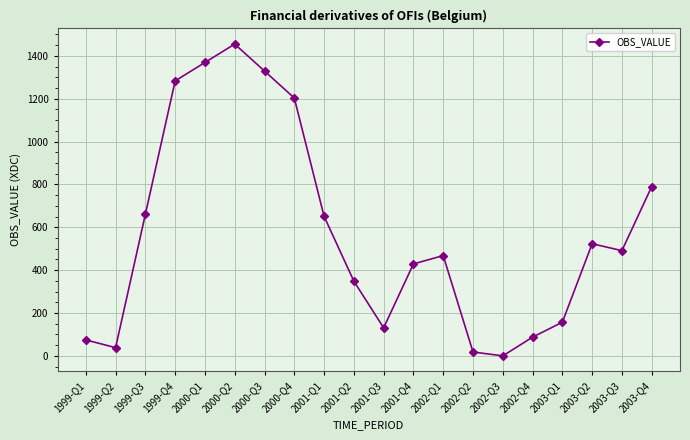

What is the value of the 9th point from the left?

651.3